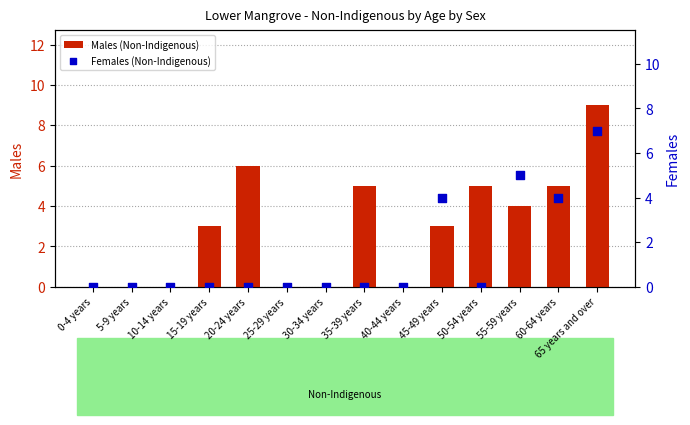

Which series has the largest total across all categories?

Males (Non-Indigenous)